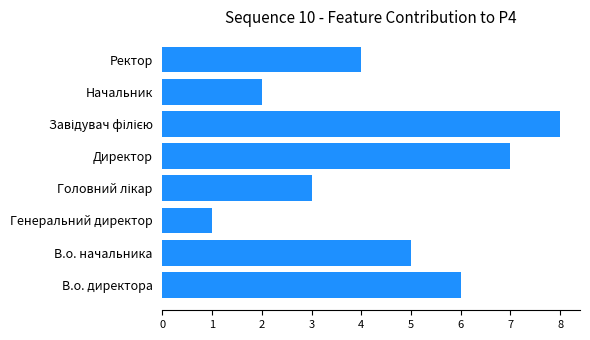

What value does the data have at Ректор?

4